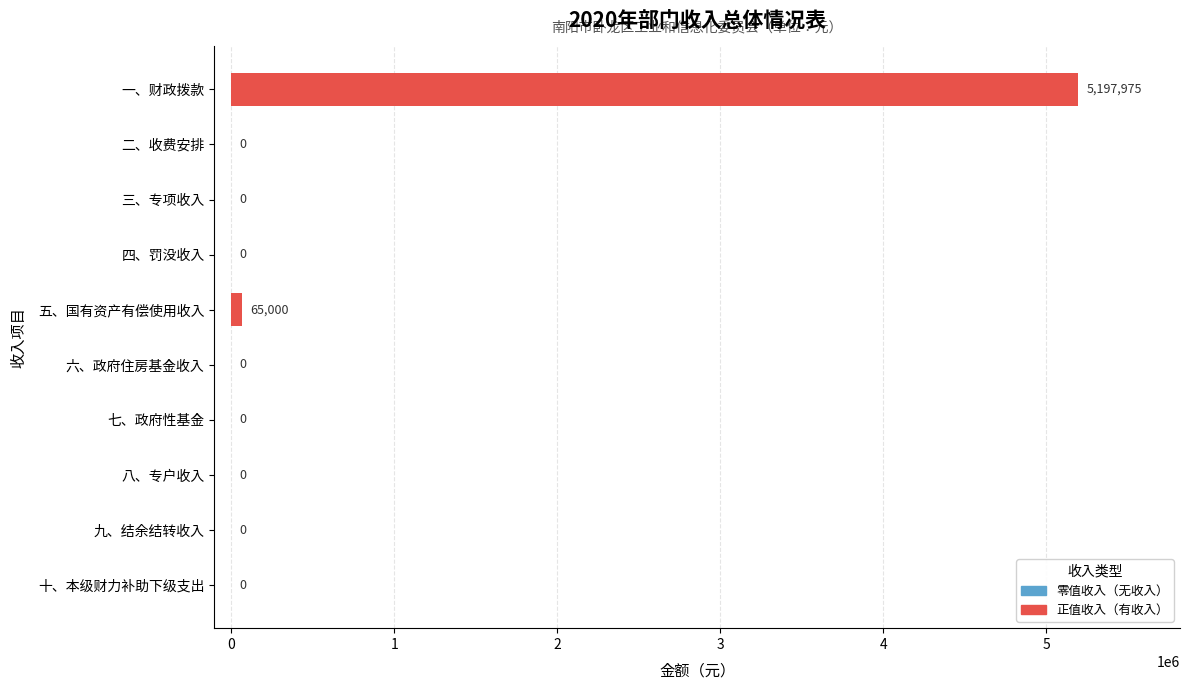

Which category has the highest value across all series?

一、财政拨款